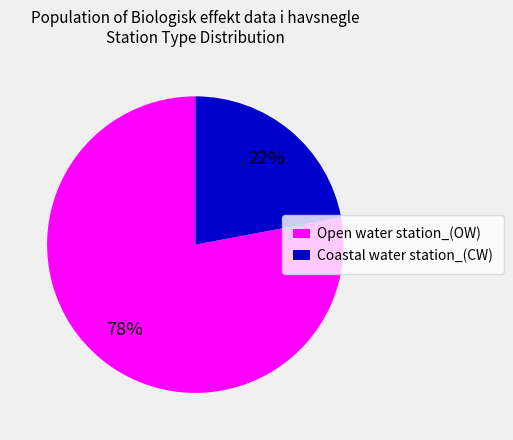

Which has a higher value, Open water station_(OW) or Coastal water station_(CW)?

Open water station_(OW)